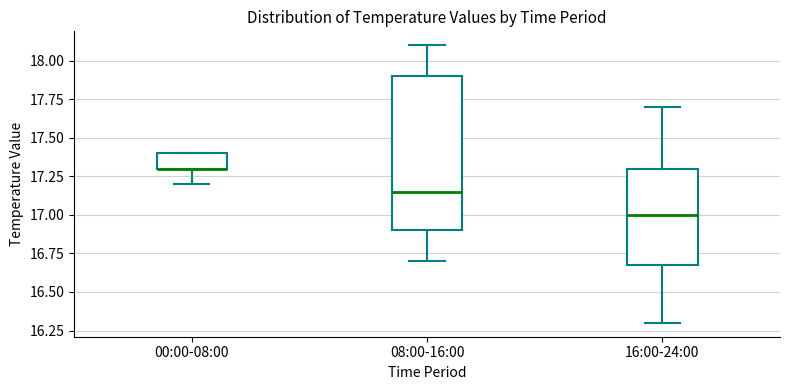

Comparing the boxes themselves (not the whiskers), which one is the tallest?

08:00-16:00